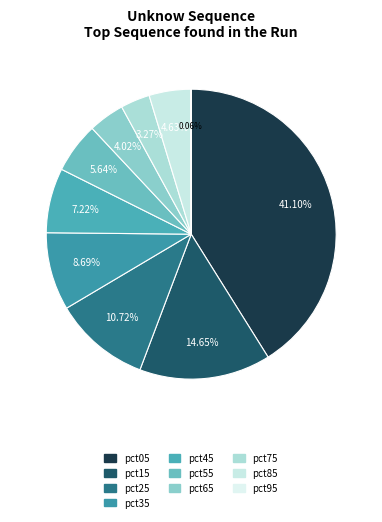

What percentage is the pct35 slice, to the nearest percent?

9%